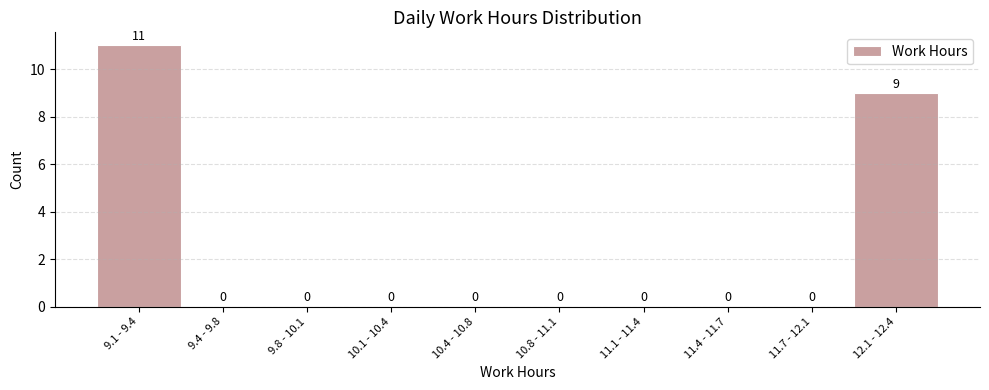

Reading left to right, what are all the values shown in this chart?

9.1 - 9.4=11	9.4 - 9.8=0	9.8 - 10.1=0	10.1 - 10.4=0	10.4 - 10.8=0	10.8 - 11.1=0	11.1 - 11.4=0	11.4 - 11.7=0	11.7 - 12.1=0	12.1 - 12.4=9